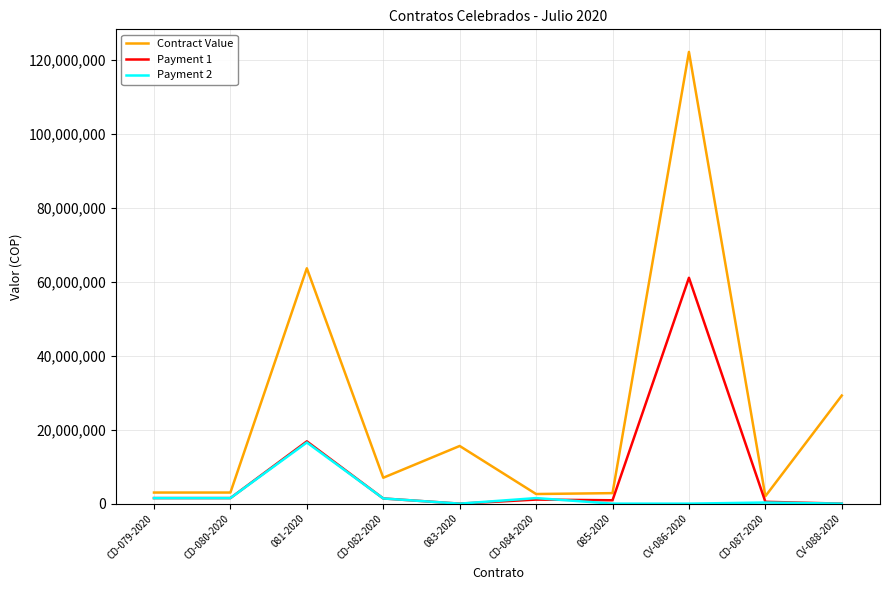

What is the maximum value shown in the chart?

122121976